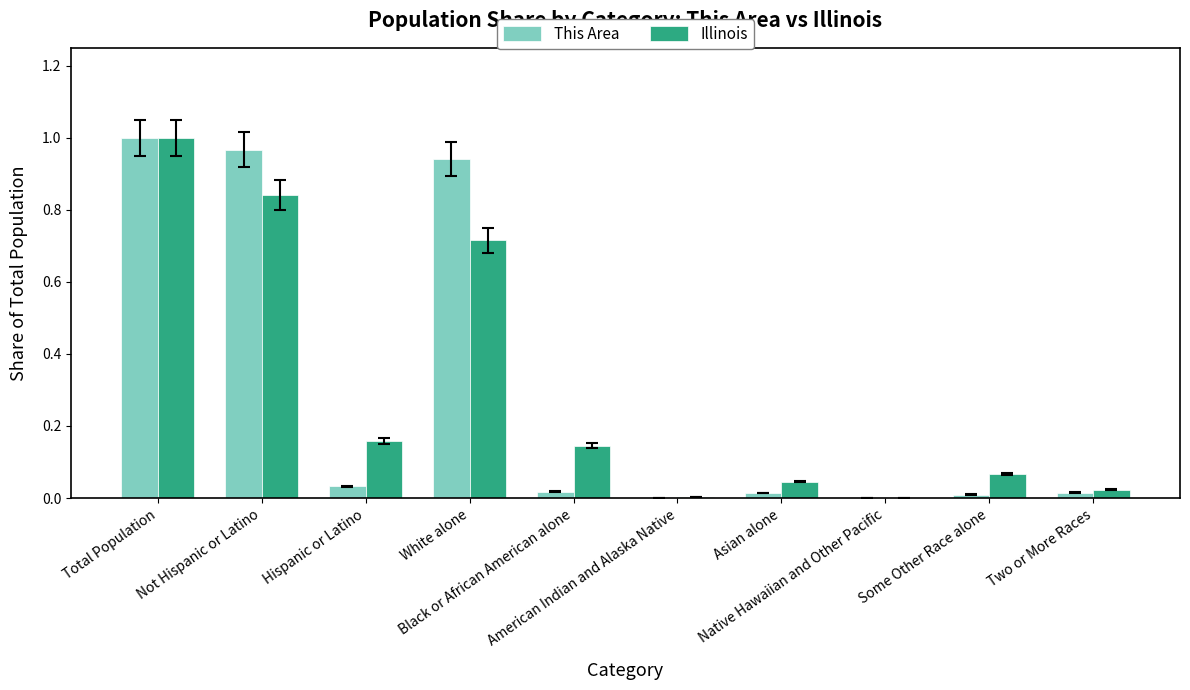

Are the bars grouped side by side (vs. stacked)?

Yes